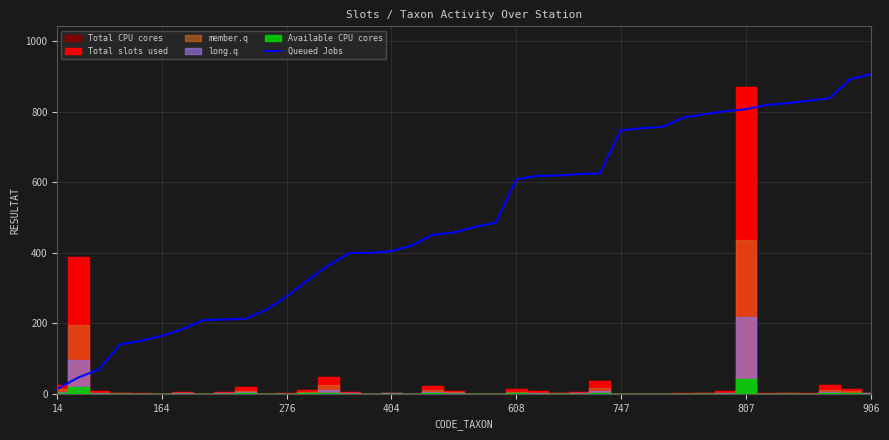

Reading left to right, extract all data points from this chart.

14	46	69	140	150	164	183	209	211	212	238	276	322	364	399	400	404	421	451	457	473	485	608	618	619	623	625	747	753	757	783	793	801	807	819	824	831	838	892	906